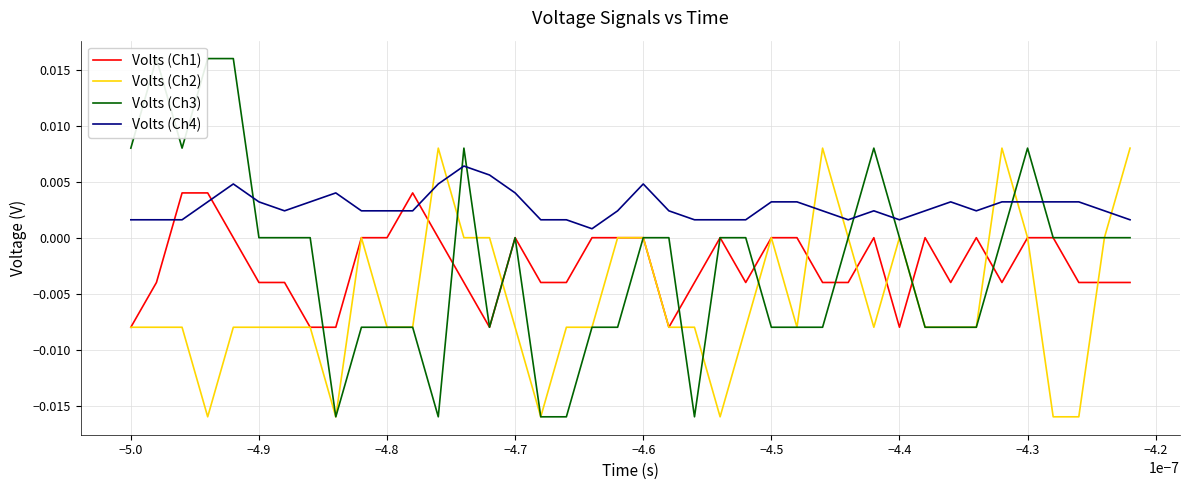

Count the Volts (Ch2) values in the range 0 to 1.

14